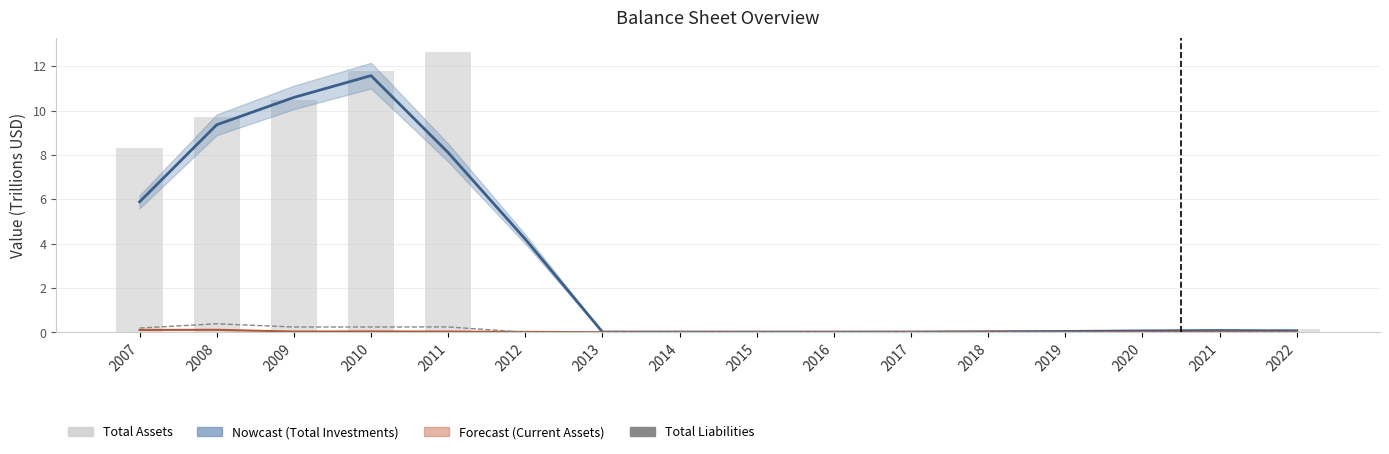

Which series has the largest total across all categories?

Total Assets